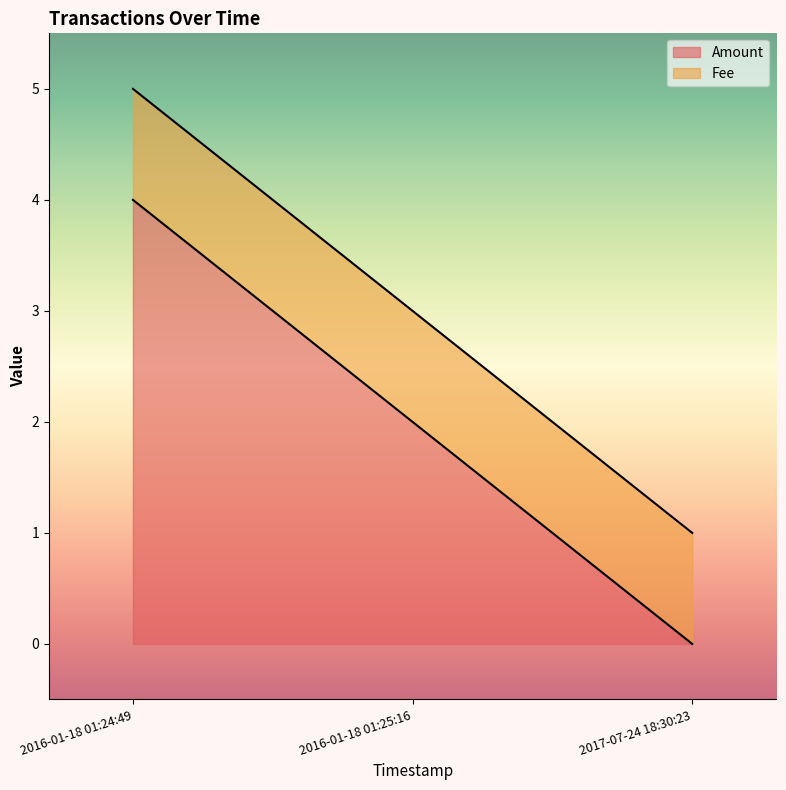

Count the values in the range 0 to 4.

3